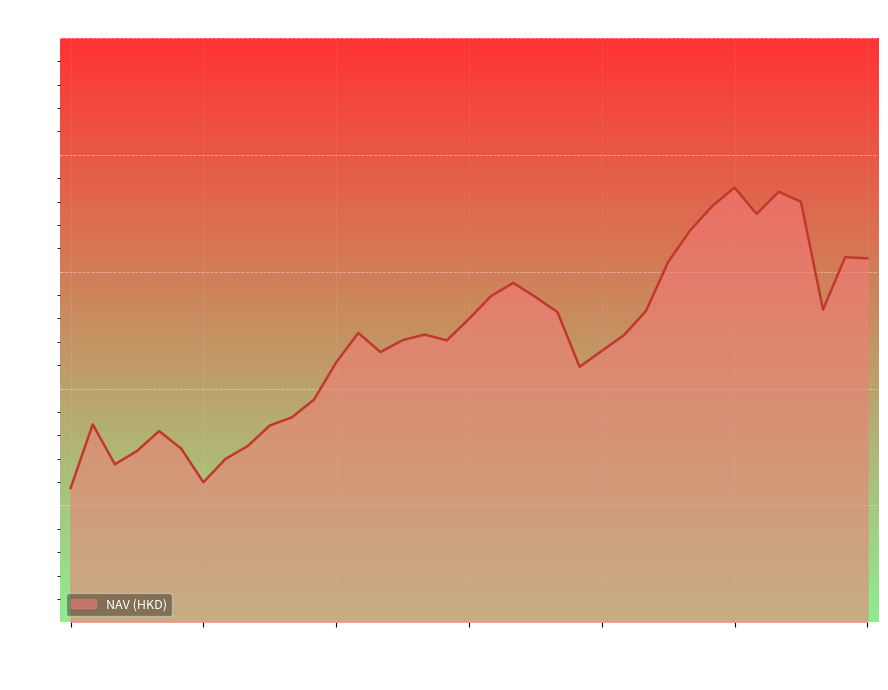

What is the smallest value displayed?

205.7